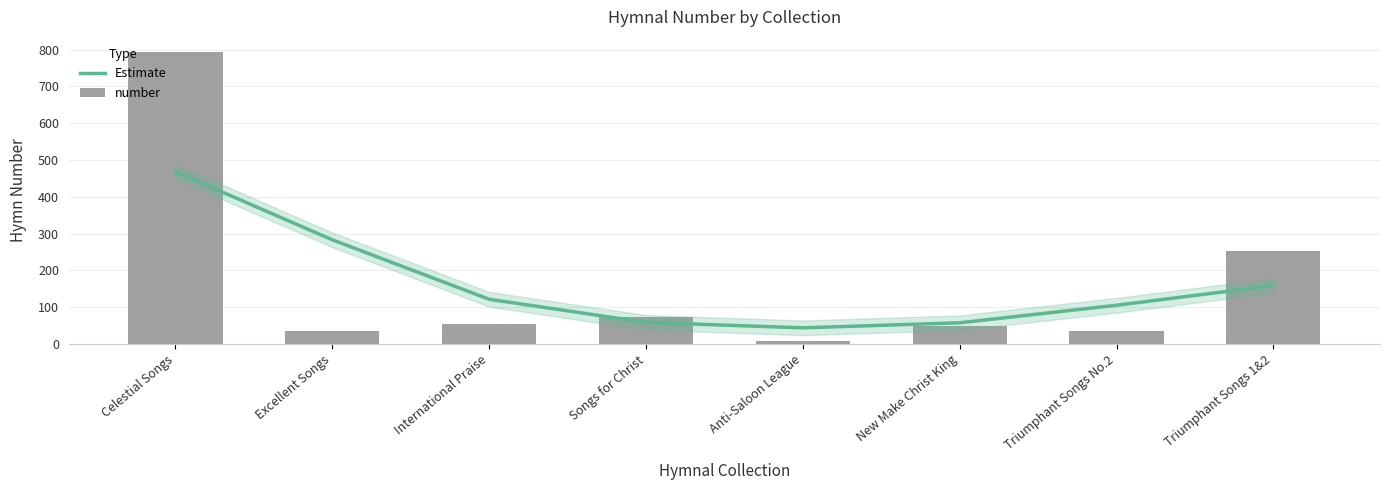

Which series has the largest total across all categories?

Estimate